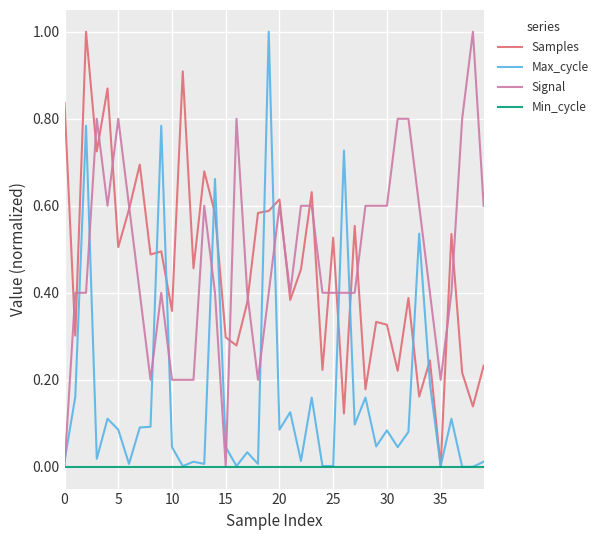

What is the maximum value for Signal?

1.0